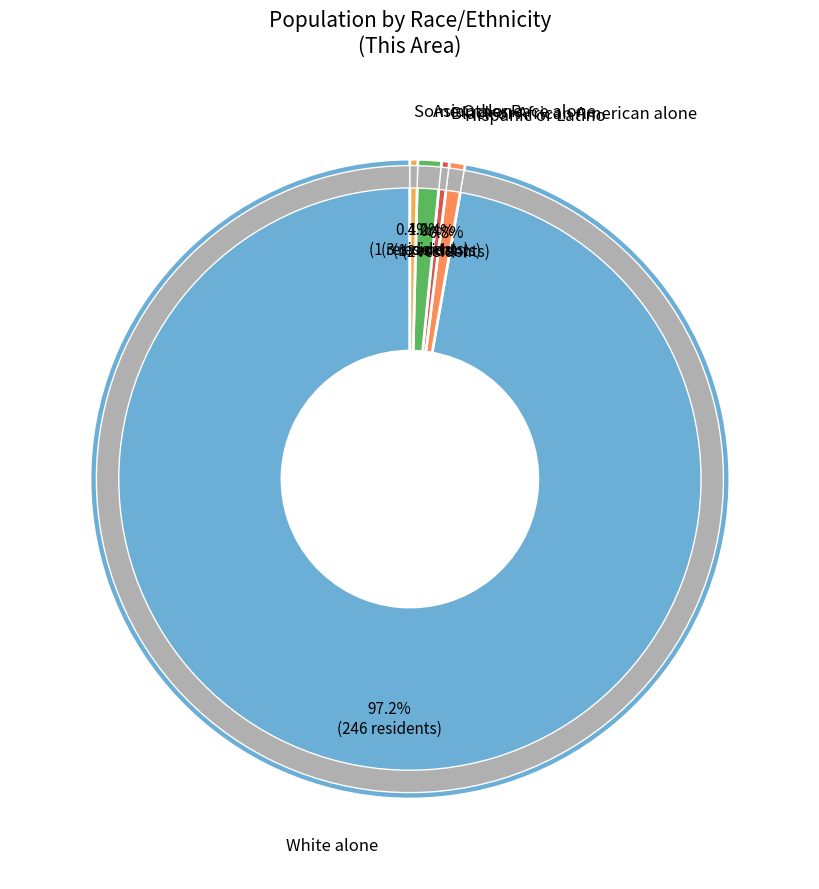

What is the majority slice?

White alone